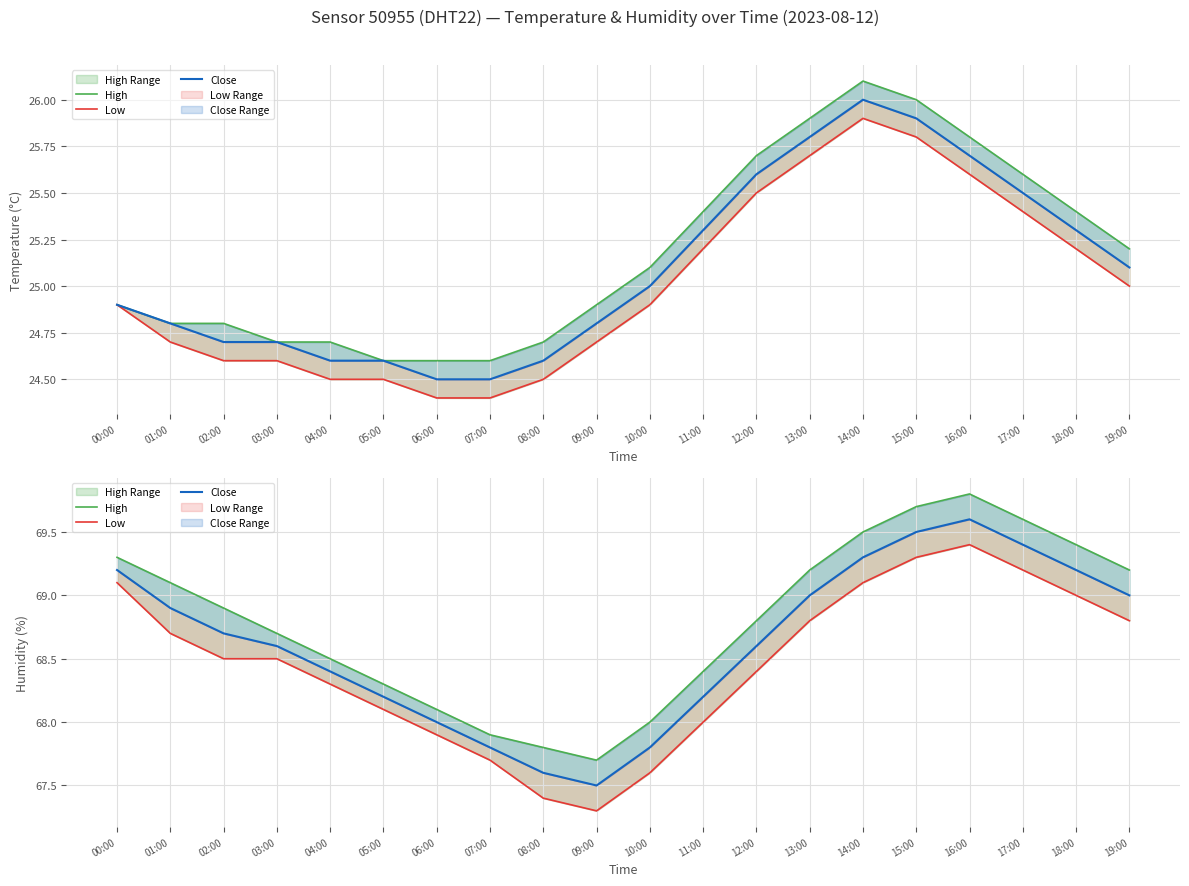

At which label is Low closest to 68?

11:00